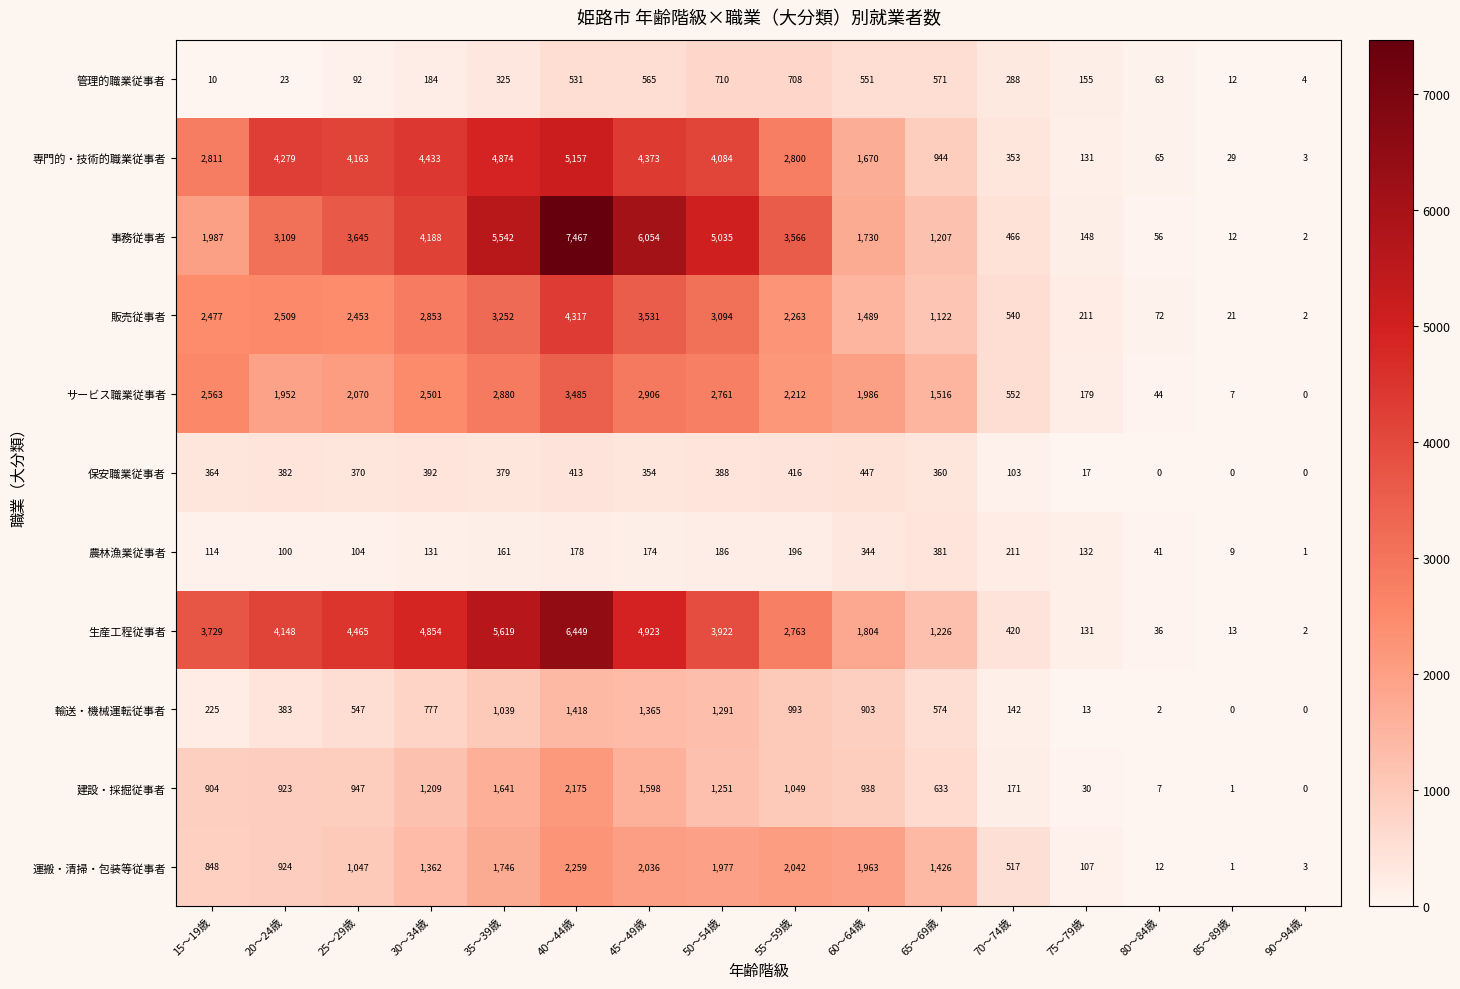

At 65～69歳, list the series in order from smallest to largest.

保安職業従事者, 農林漁業従事者, 管理的職業従事者, 輸送・機械運転従事者, 建設・採掘従事者, 専門的・技術的職業従事者, 販売従事者, 事務従事者, 生産工程従事者, 運搬・清掃・包装等従事者, サービス職業従事者